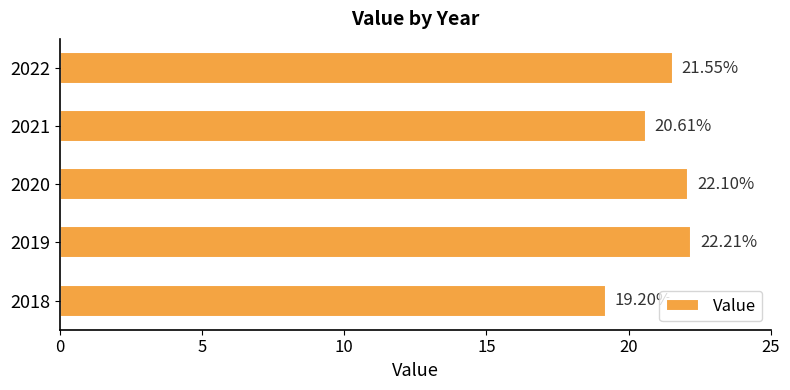

Approximately how many times larger is the value at 2018 compared to 2021?

0.9